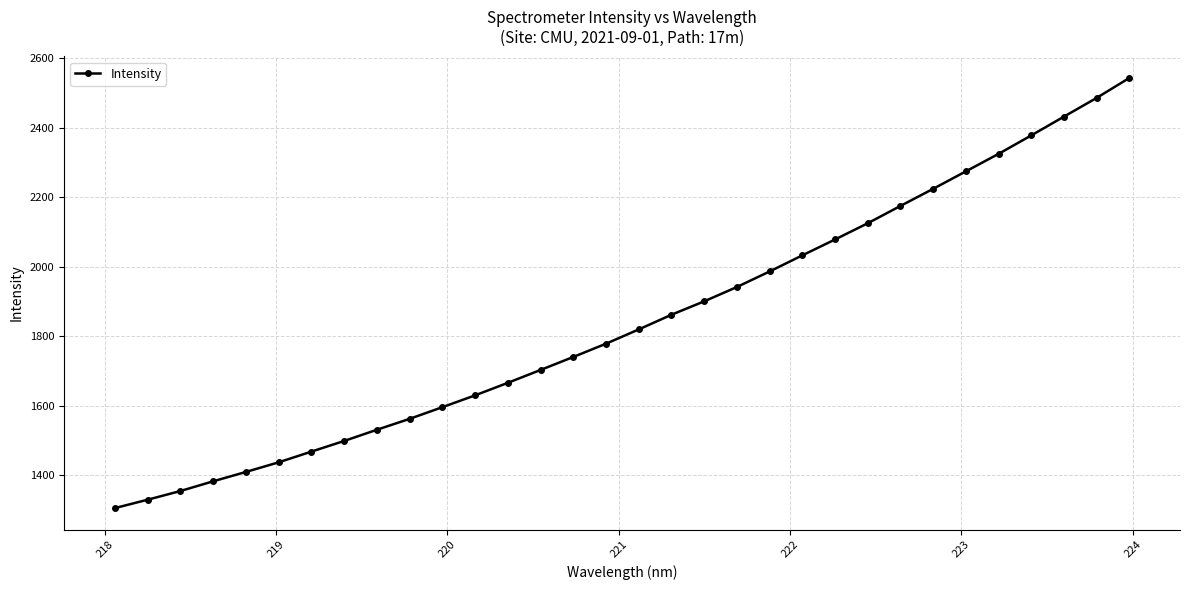

What is the greatest value displayed?

2542.7